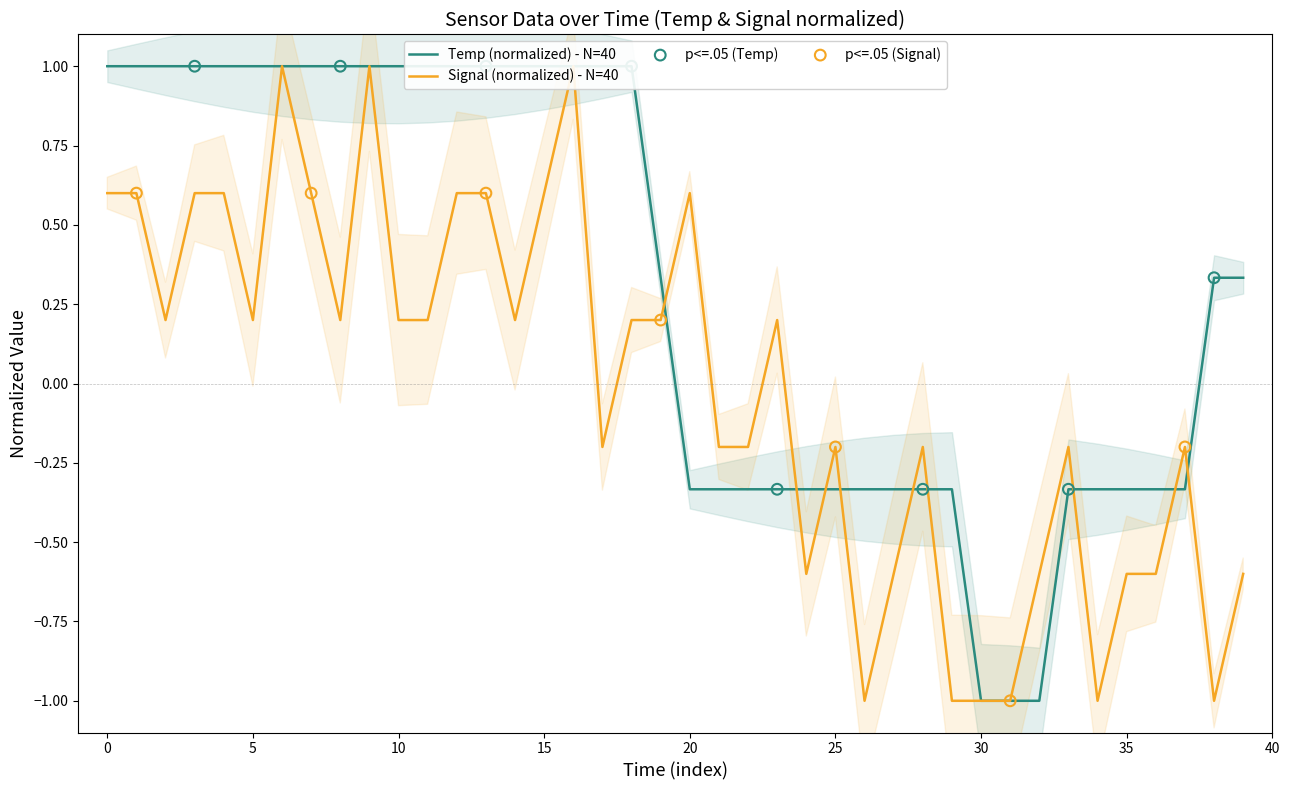

Which series contains the highest Y value?

Temp